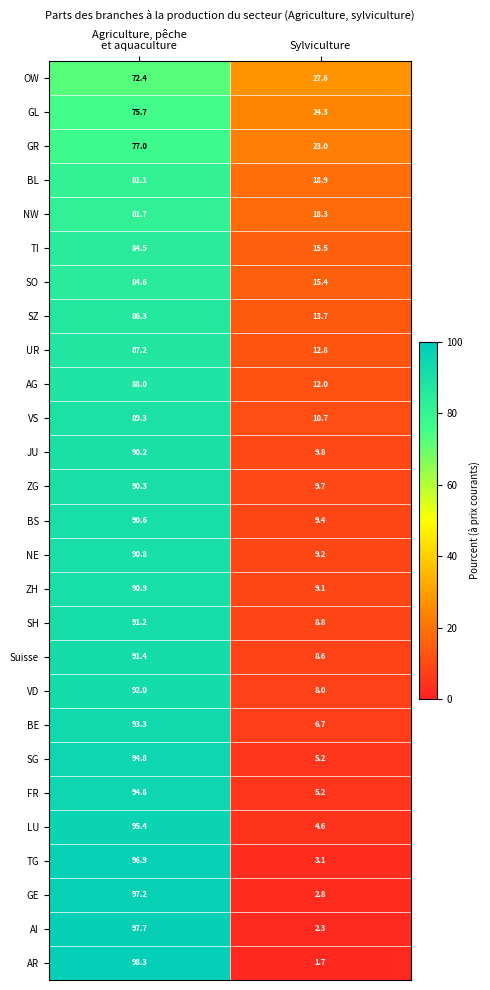

Is the value of VS at Sylviculture greater than the value of ZG at Sylviculture?

Yes